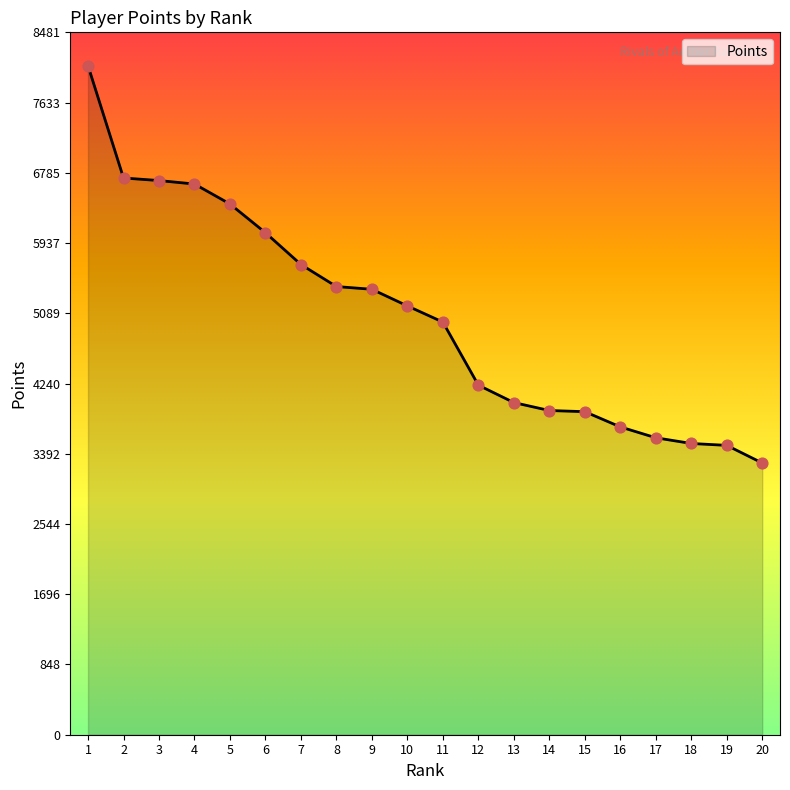

Which has a higher value, 2 or 16?

2